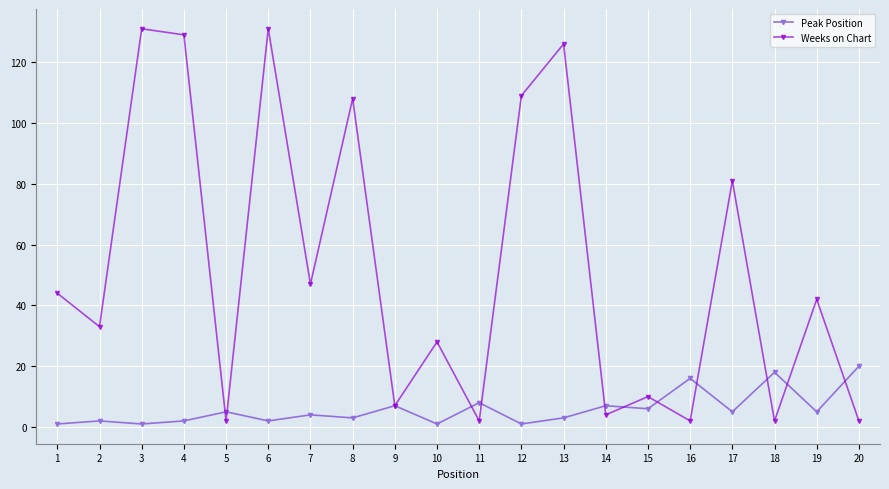

In Weeks on Chart, how many points are higher than both neighbors (excluding endpoints)?

8